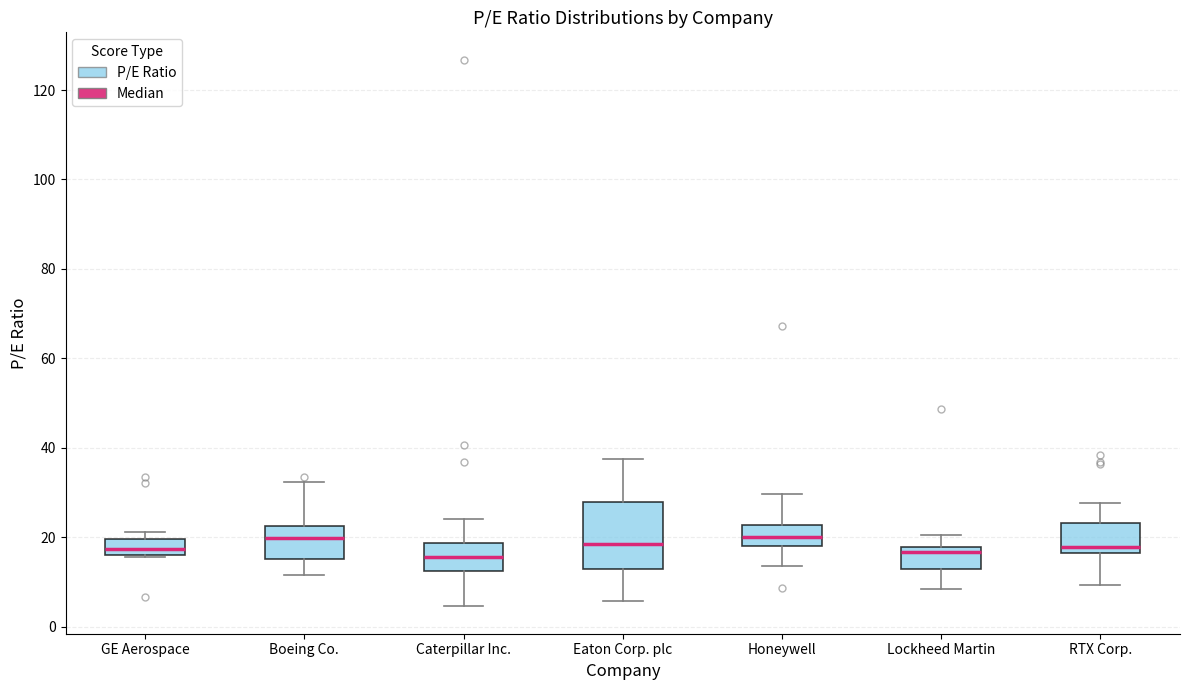

Comparing the boxes themselves (not the whiskers), which one is the tallest?

Eaton Corp. plc